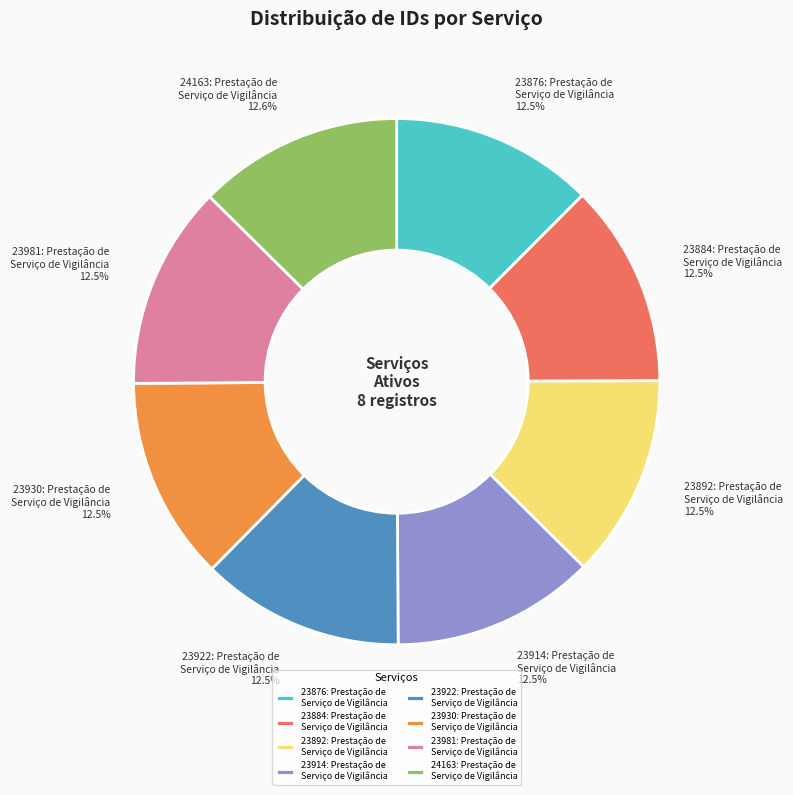

Is there any slice that represents more than half of the pie?

No